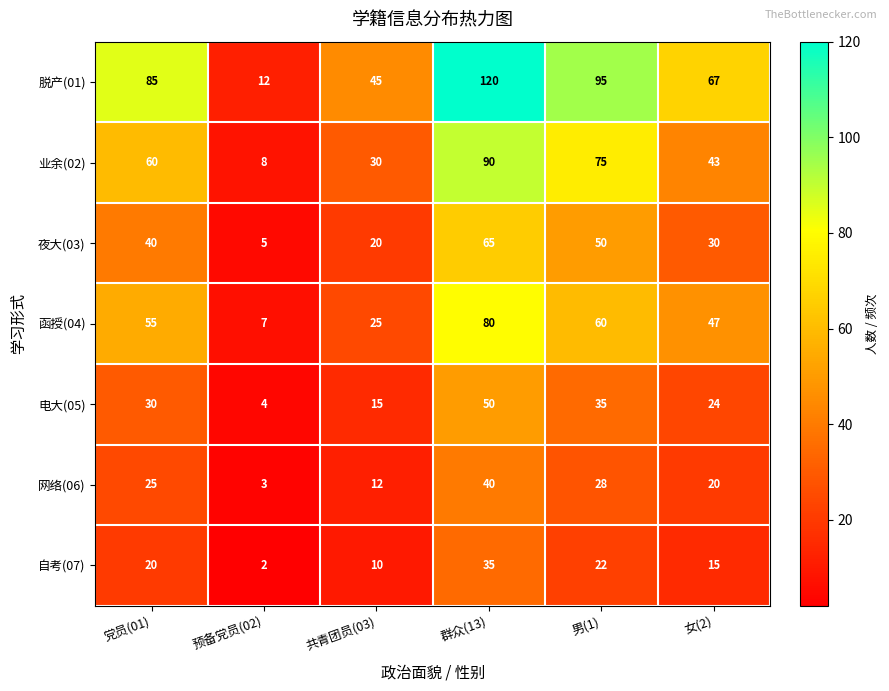

At which category is the sum across all series the highest?

群众(13)